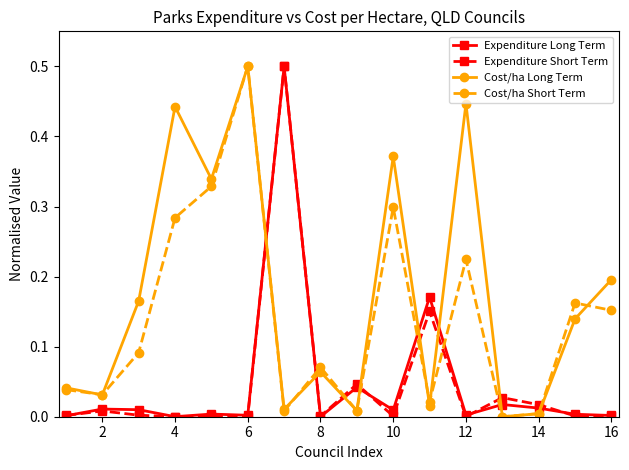

How many intersections are there between Cost/ha Long Term and Expenditure Long Term?

8